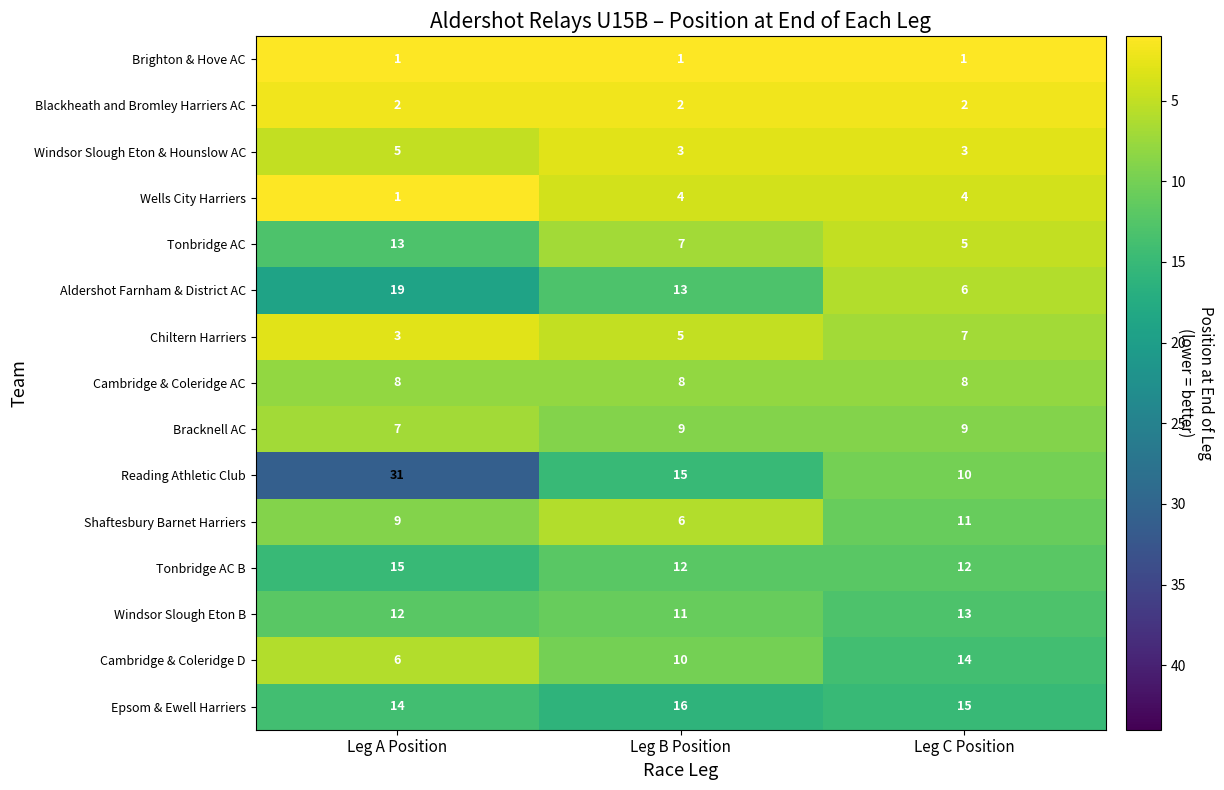

What is the total value across all series at Leg A Position?

146